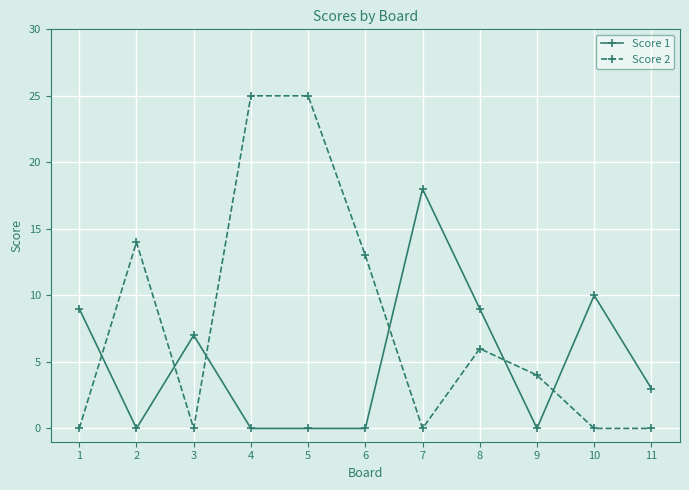

True or false: Score 2 has more than 1 points higher than both neighbors.

True